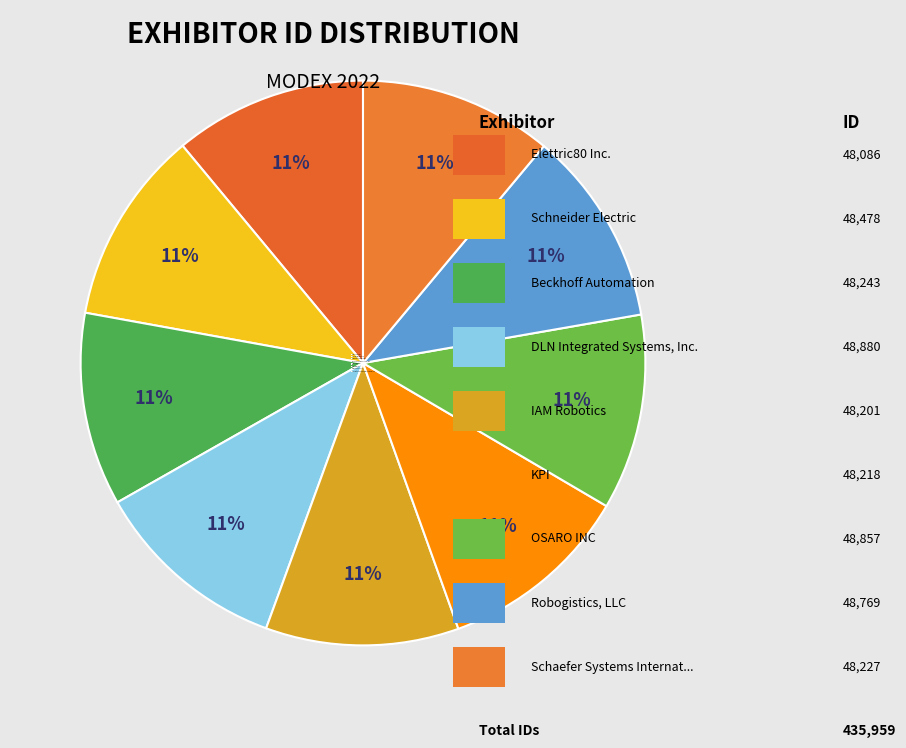

Between Schneider Electric and DLN Integrated Systems, Inc., which is larger?

DLN Integrated Systems, Inc.